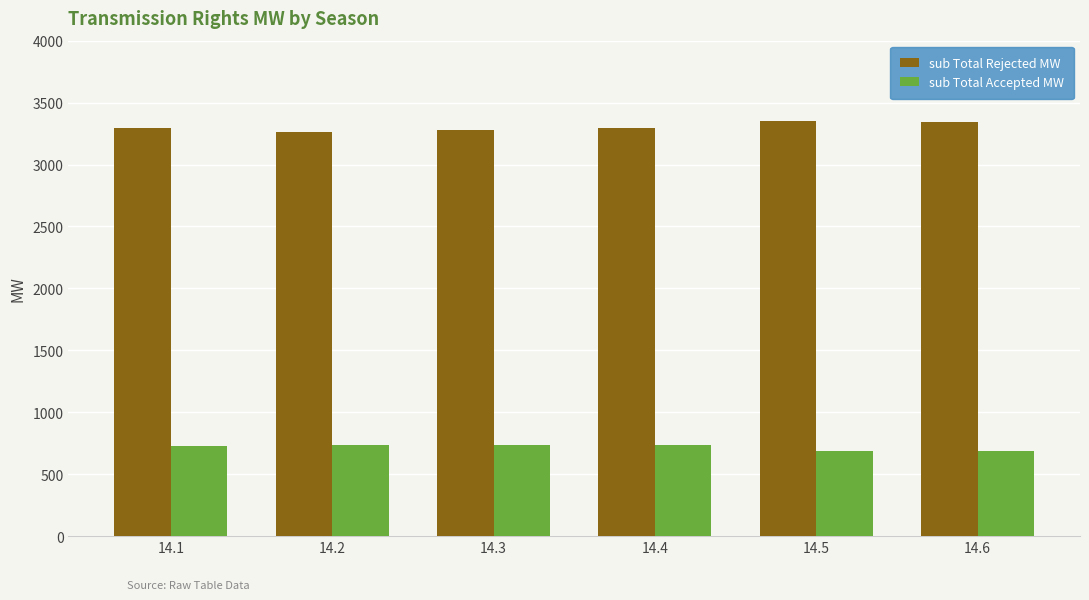

How many bars are there in each group?

2